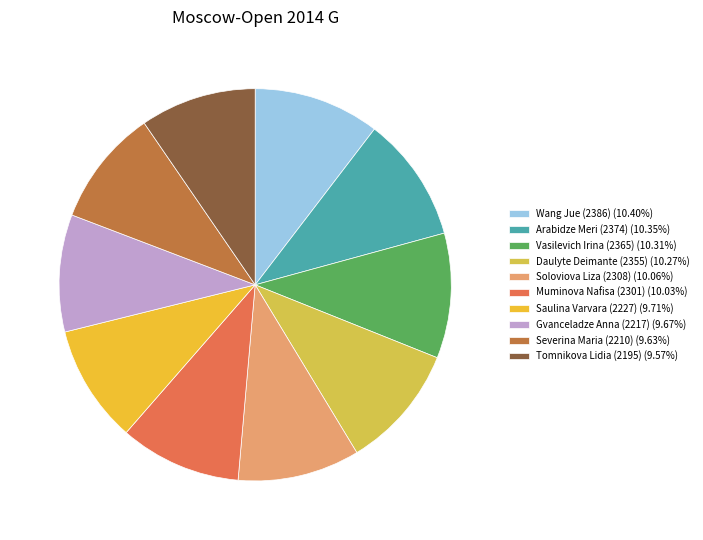

What is the ratio of the value at Vasilevich Irina (2365) to the value at Saulina Varvara (2227)?

1.1